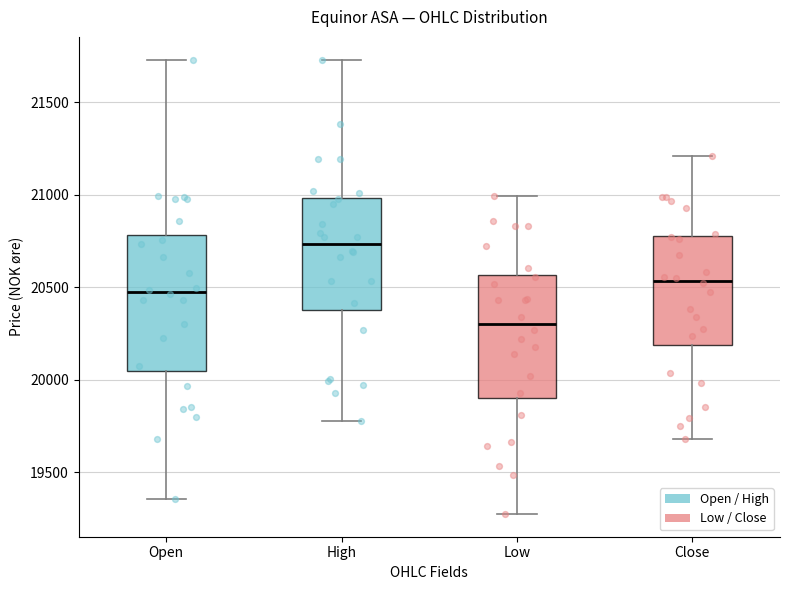

Which box has the highest median line?

High